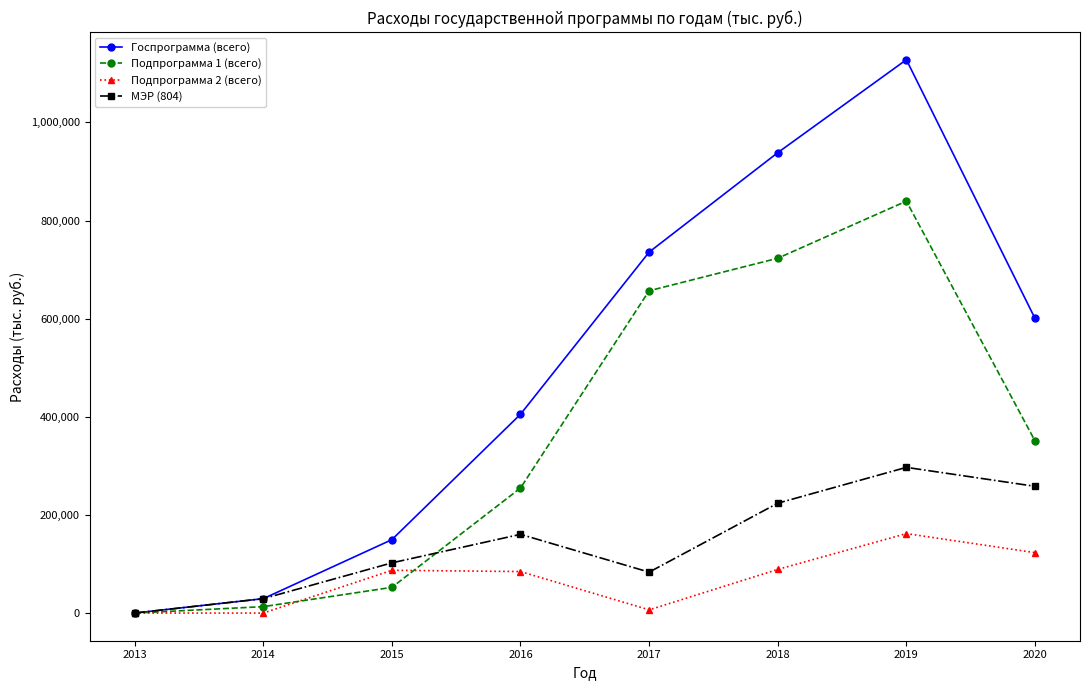

True or false: МЭР (804) has more than 2 points higher than both neighbors.

False